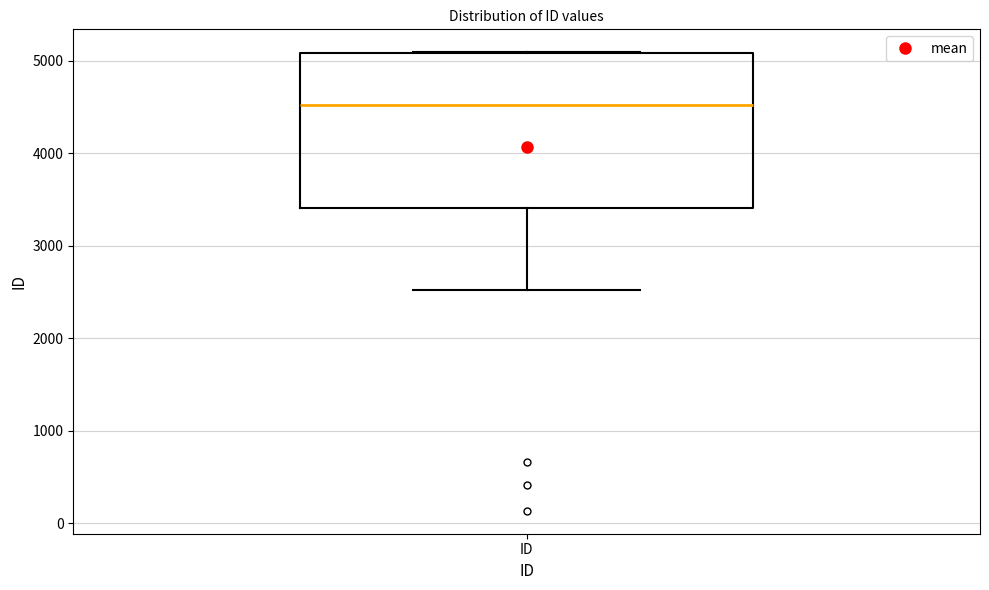

Transcribe this box plot: give where the median line is, the range the box spans, and where the two whiskers end, as read against the y-axis. The values are not printed on the chart, so give them approximately, as read against the axis.

median 4500, box 3400 to 5100, whiskers 2500 to 5100